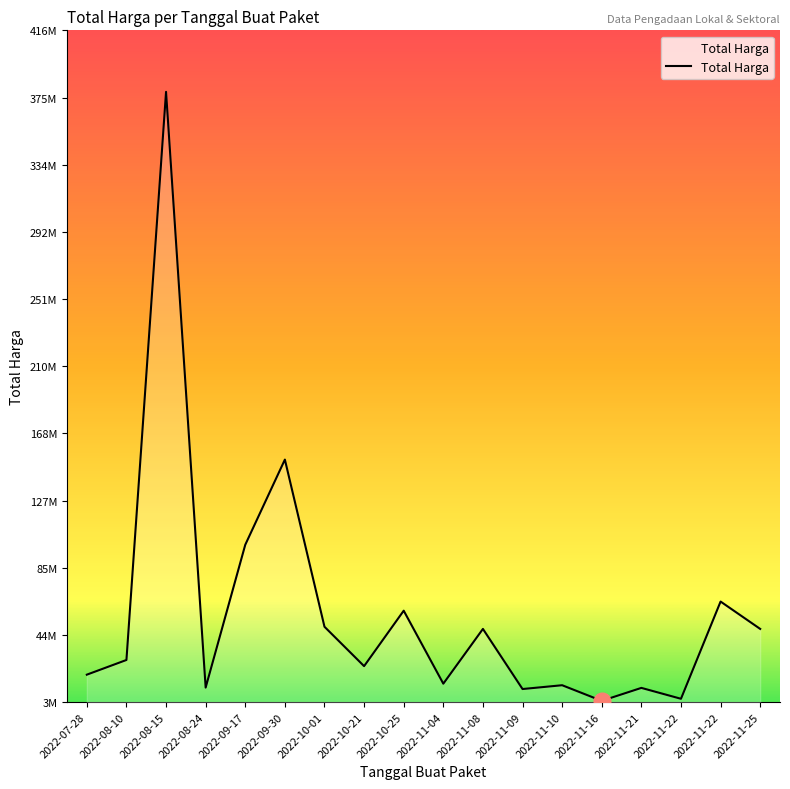

Reading left to right, what are all the values shown in this chart?

2022-07-28=19950000	2022-08-10=29000000	2022-08-15=379075000	2022-08-24=12000000	2022-09-17=100000000	2022-09-30=152477000	2022-10-01=49478000	2022-10-21=25200000	2022-10-25=59375000	2022-11-04=14400000	2022-11-08=48140000	2022-11-09=11100000	2022-11-10=13442000	2022-11-16=3825000	2022-11-21=11800000	2022-11-22=5093000	2022-11-22=65000000	2022-11-25=48140000